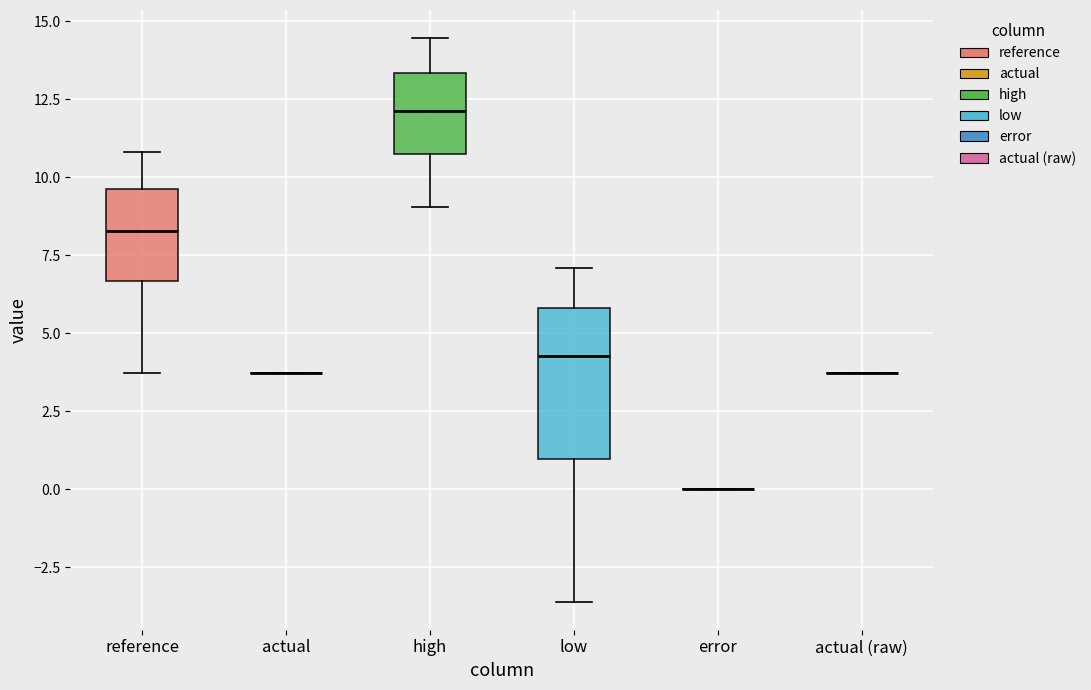

Where does the upper whisker of the box for high end on the y-axis? The values are not printed on the chart, so give them approximately, as read against the axis.

14.5